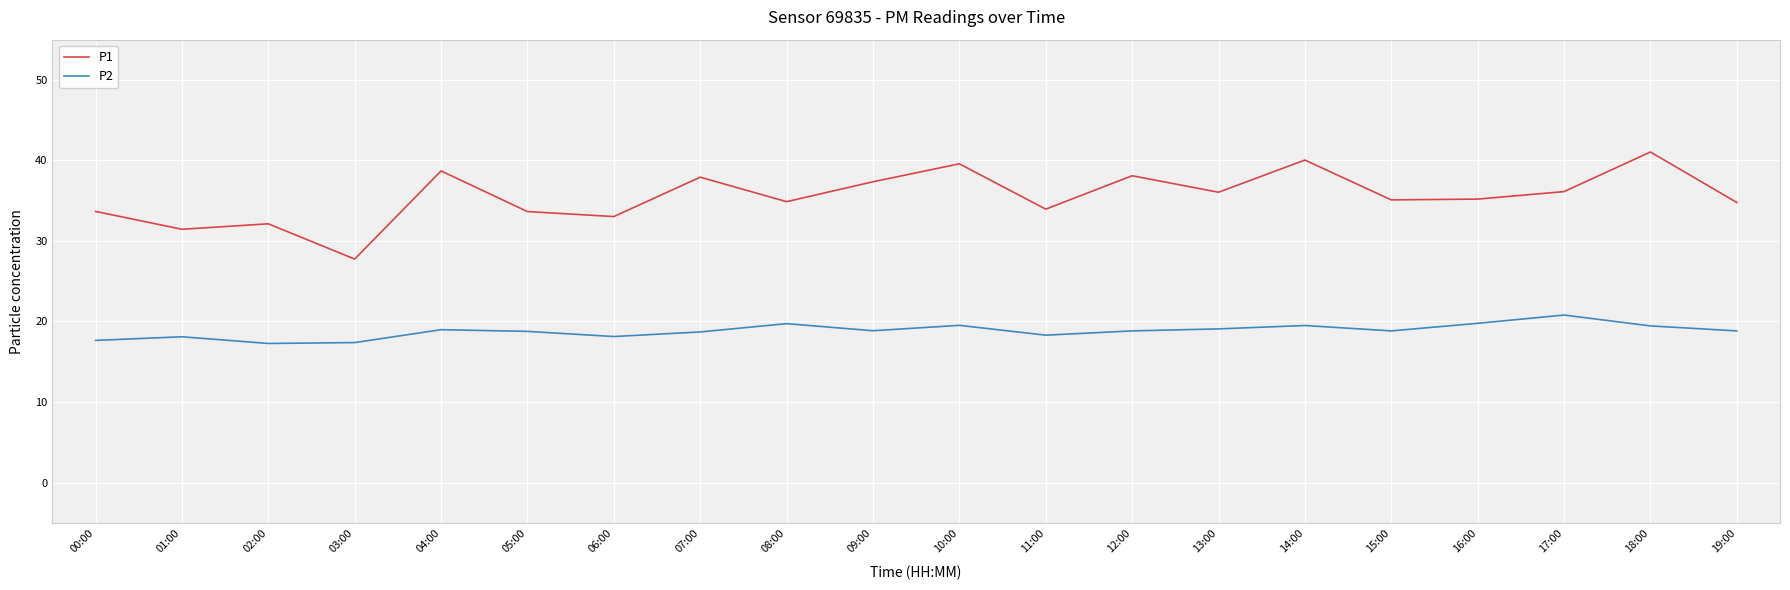

In P1, how many points are lower than both neighbors (excluding endpoints)?

7